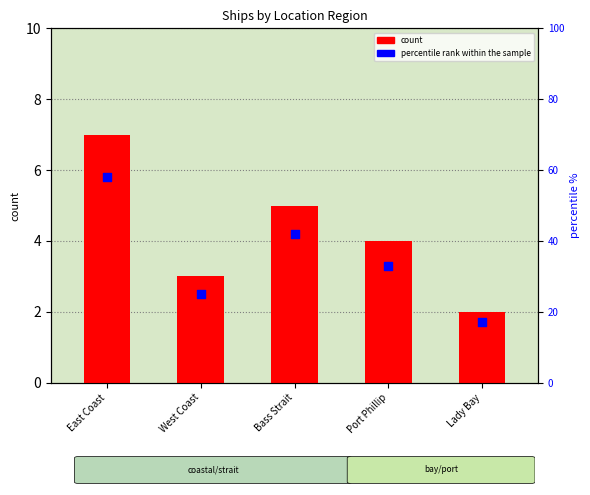

Which series has the largest total across all categories?

percentile rank within the sample